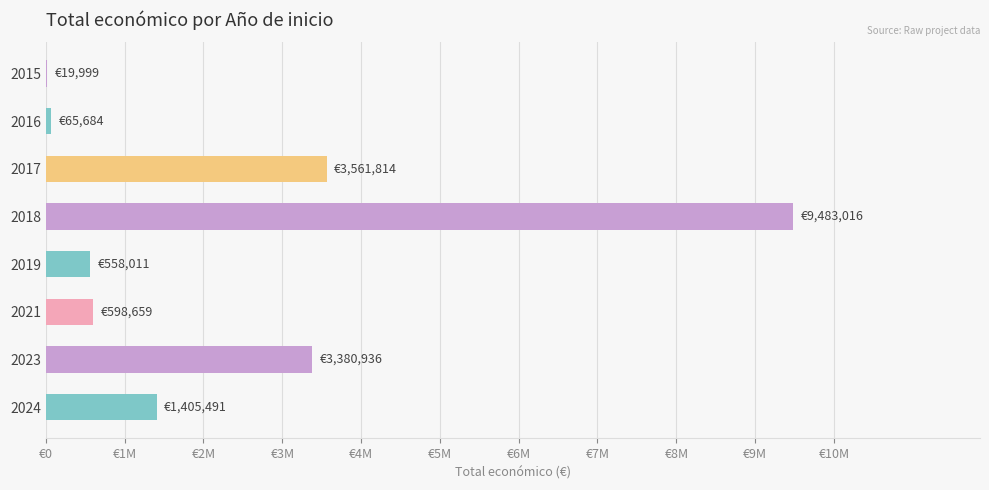

How many data points does each series have?

8